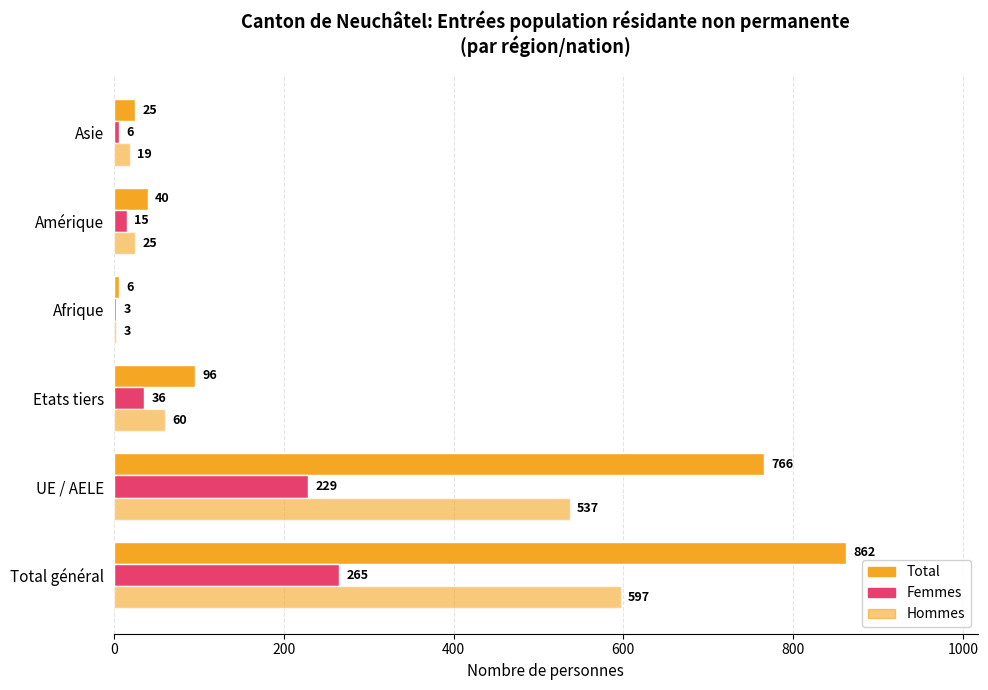

Count the number of categories in the chart.

6